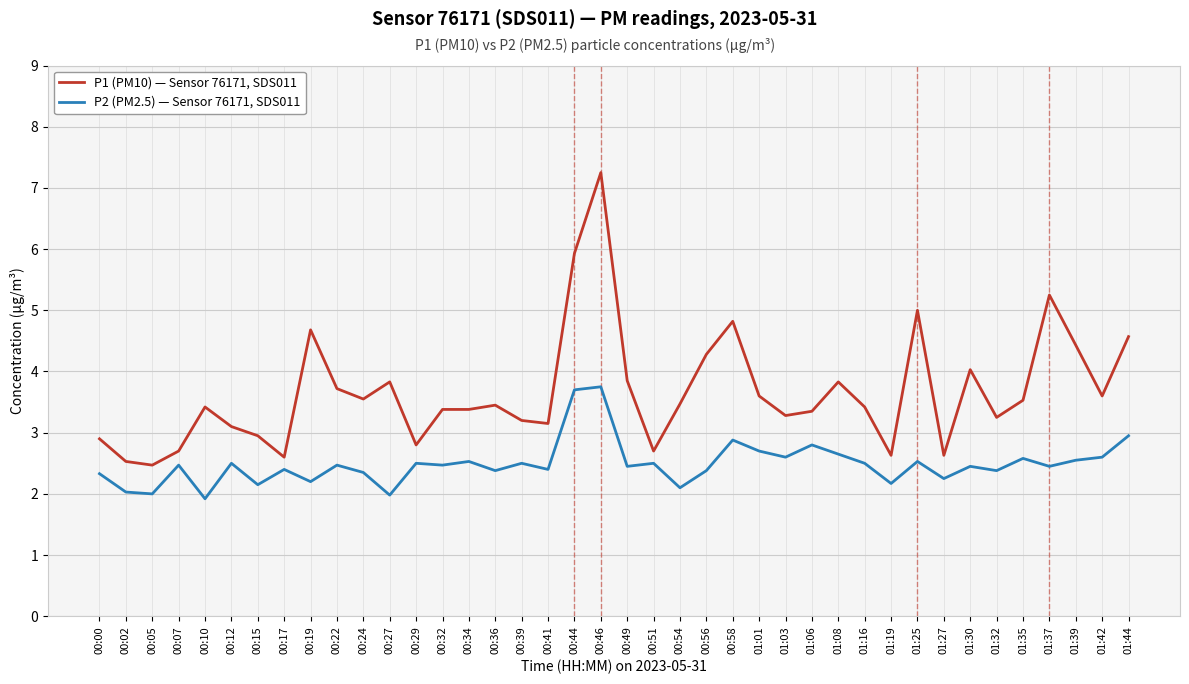

Is it true that P2 (PM2.5) — Sensor 76171, SDS011 equals 1.8 at 01:25?

False